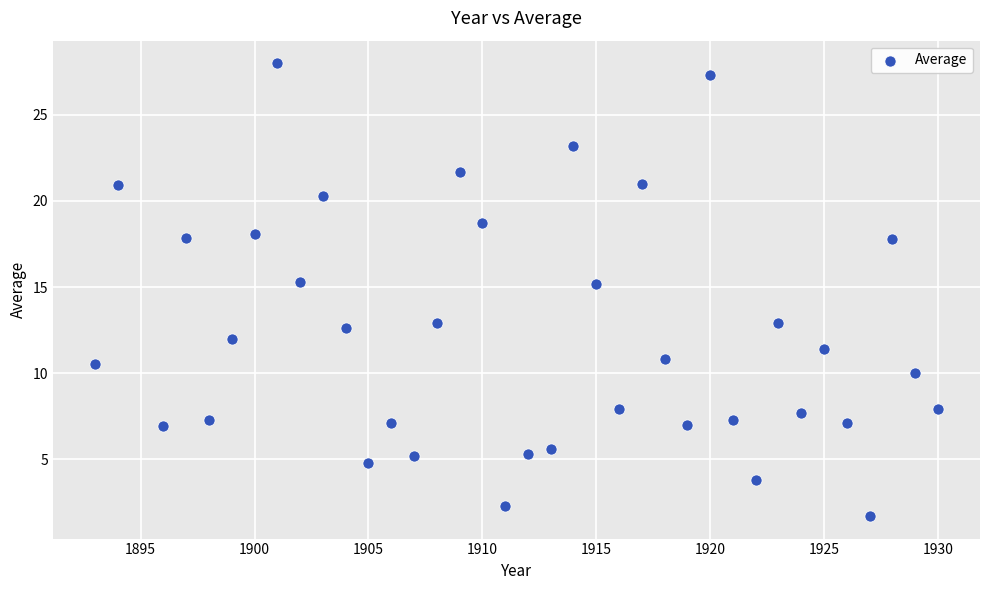

What is the range of Y values (max minus min)?

26.3